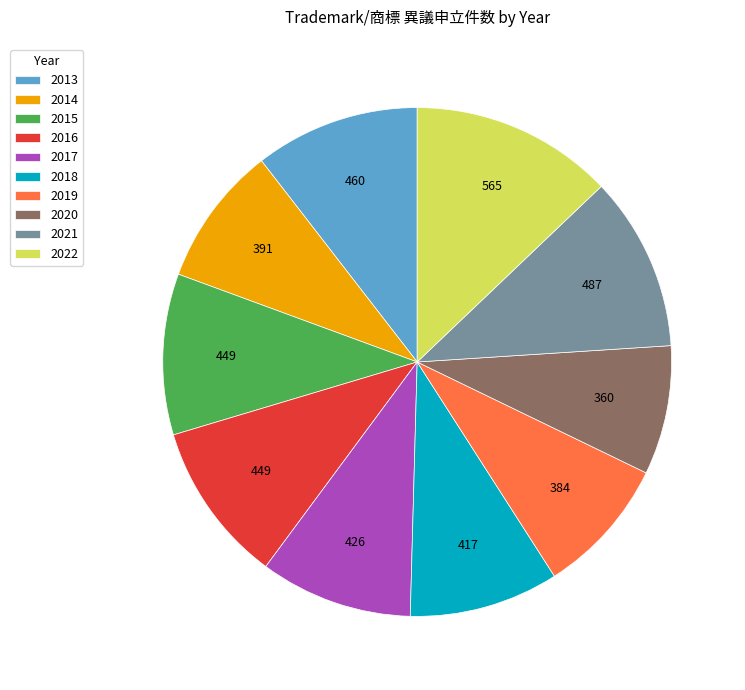

True or false: 2021 accounts for 24% of the total.

False